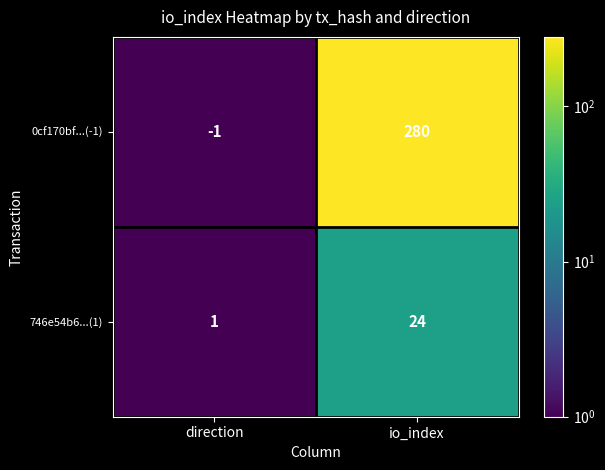

At which category is the sum across all series the highest?

io_index